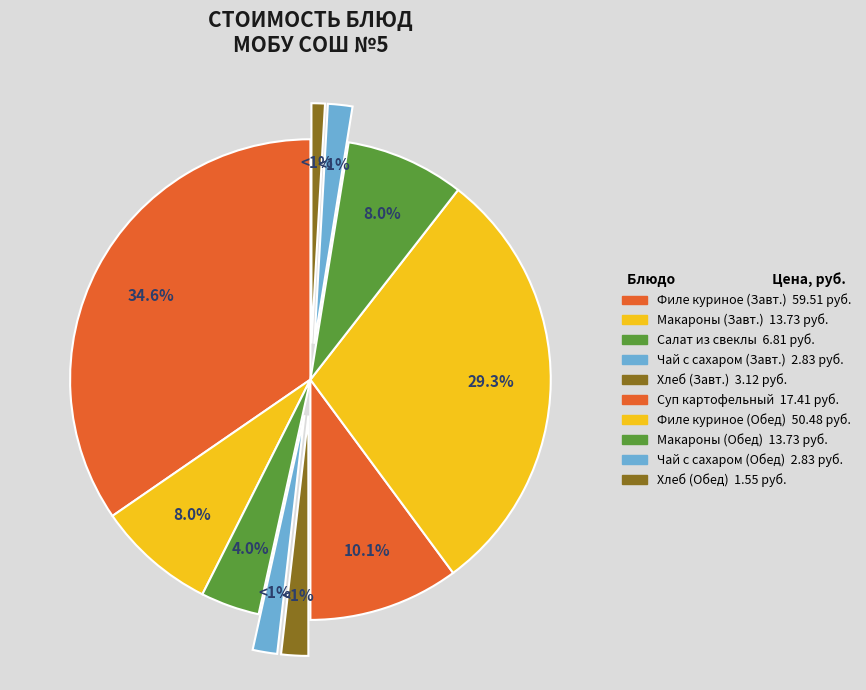

Is the sum of Макароны отварные (Обед) and Макароны отварные (Завтрак) greater than half?

No